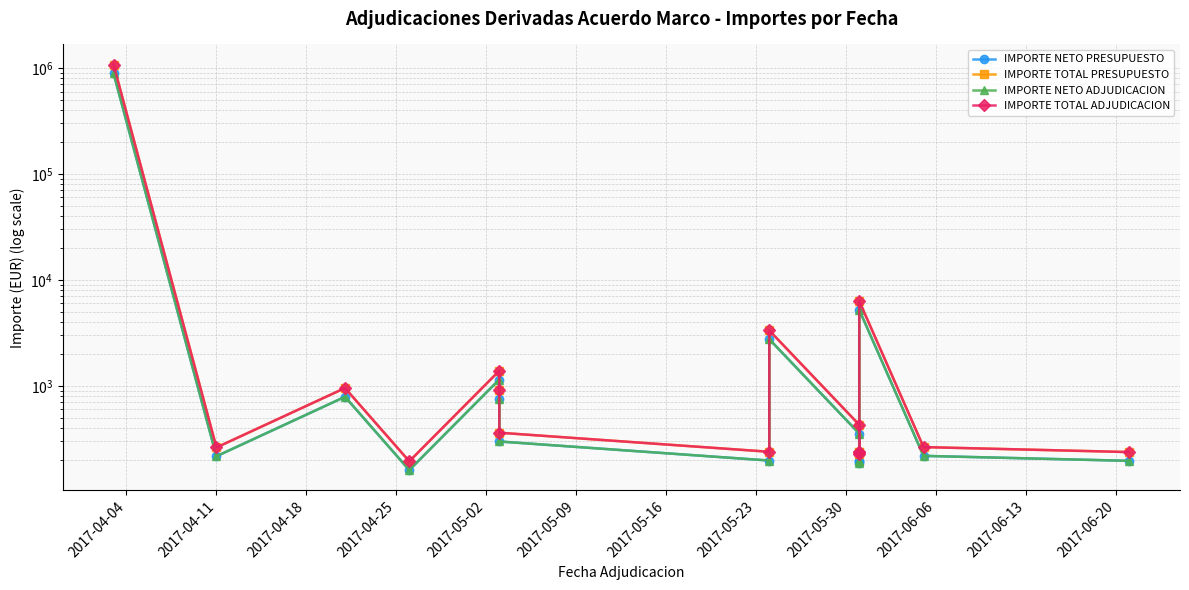

Which series has the largest range (max minus min)?

IMPORTE TOTAL PRESUPUESTO